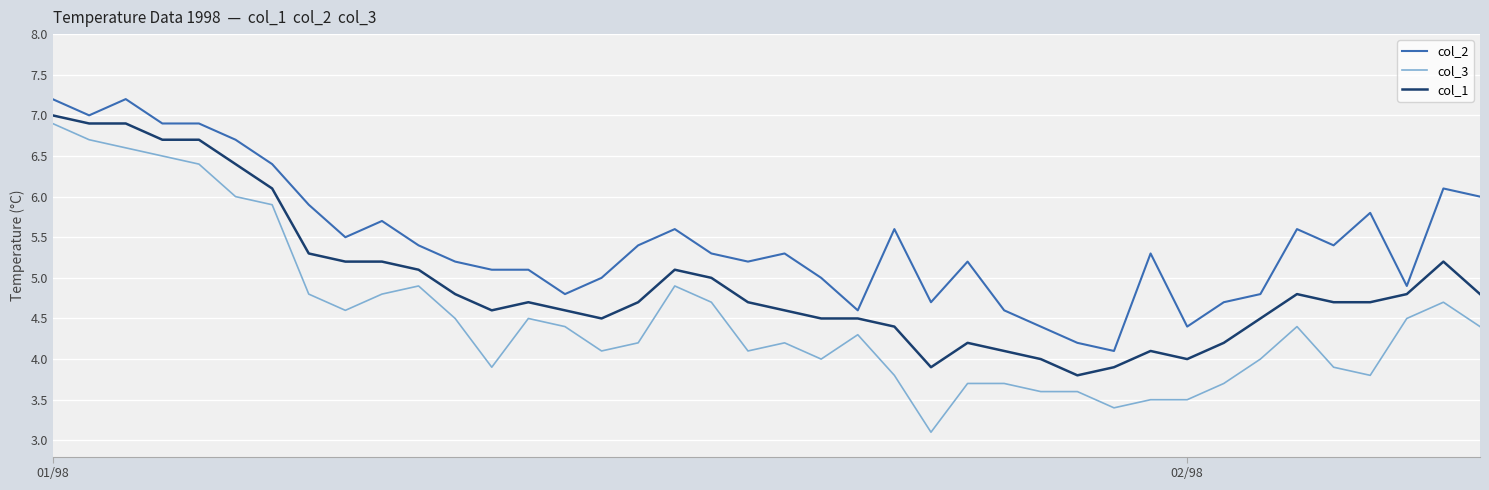

Which series has the largest range (max minus min)?

col_3